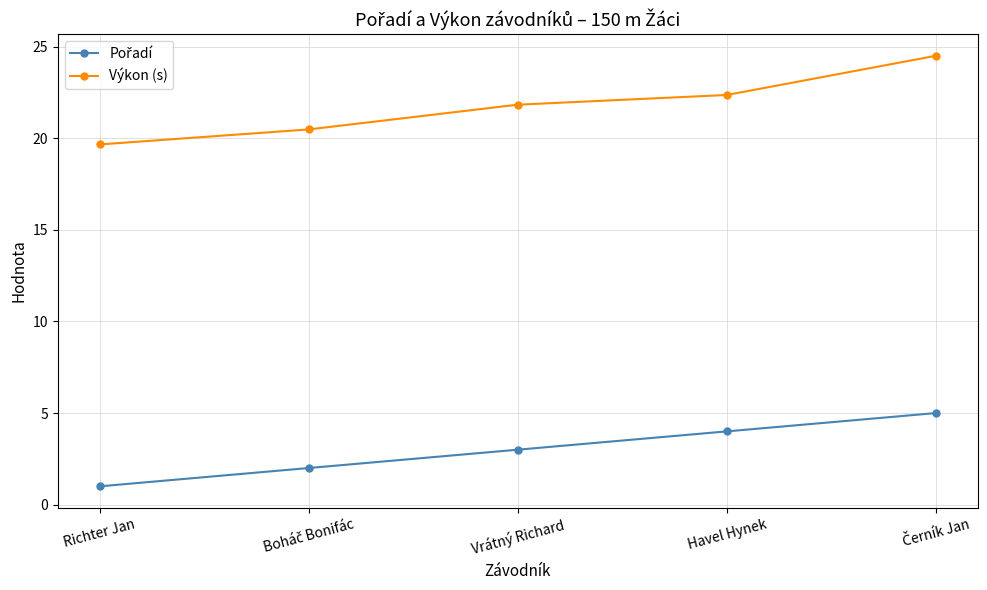

How many series are shown in this chart?

2